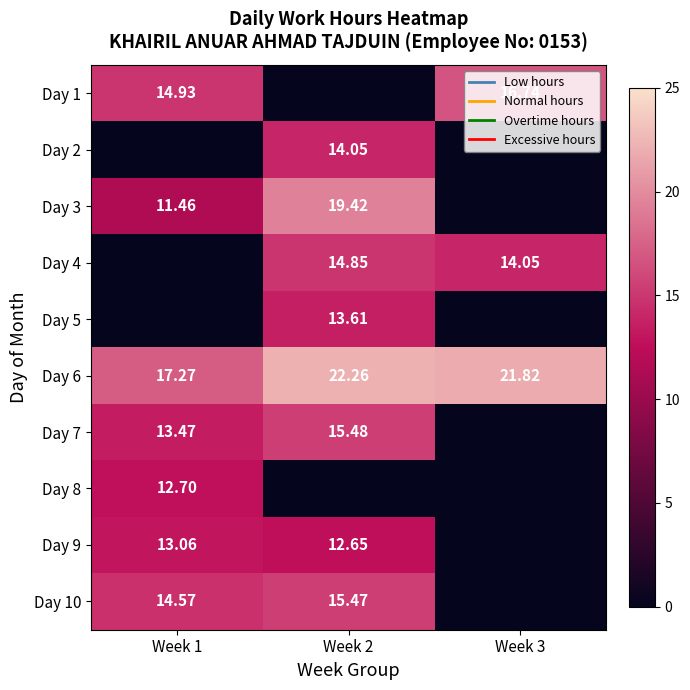

What is the spread (max minus min) of values at Week 2?

22.3